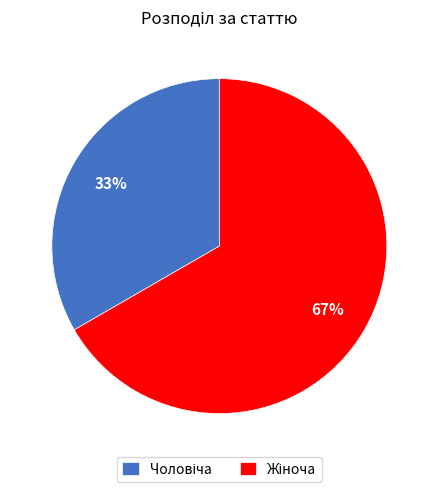

Is there any slice that represents more than half of the pie?

Yes